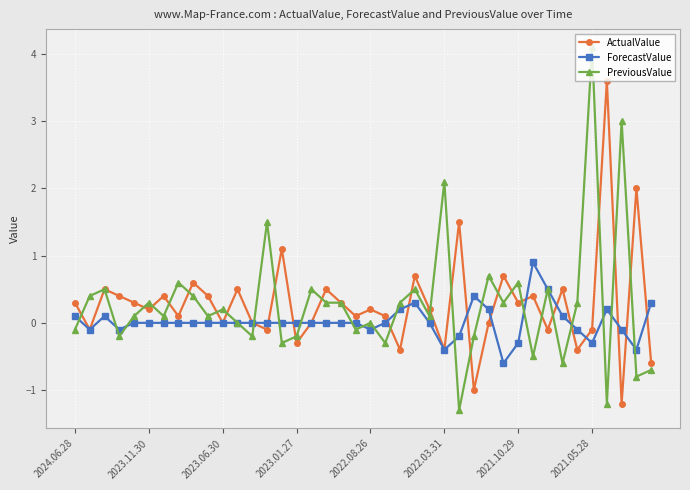

List the series in order of their peak value, highest first.

PreviousValue, ActualValue, ForecastValue